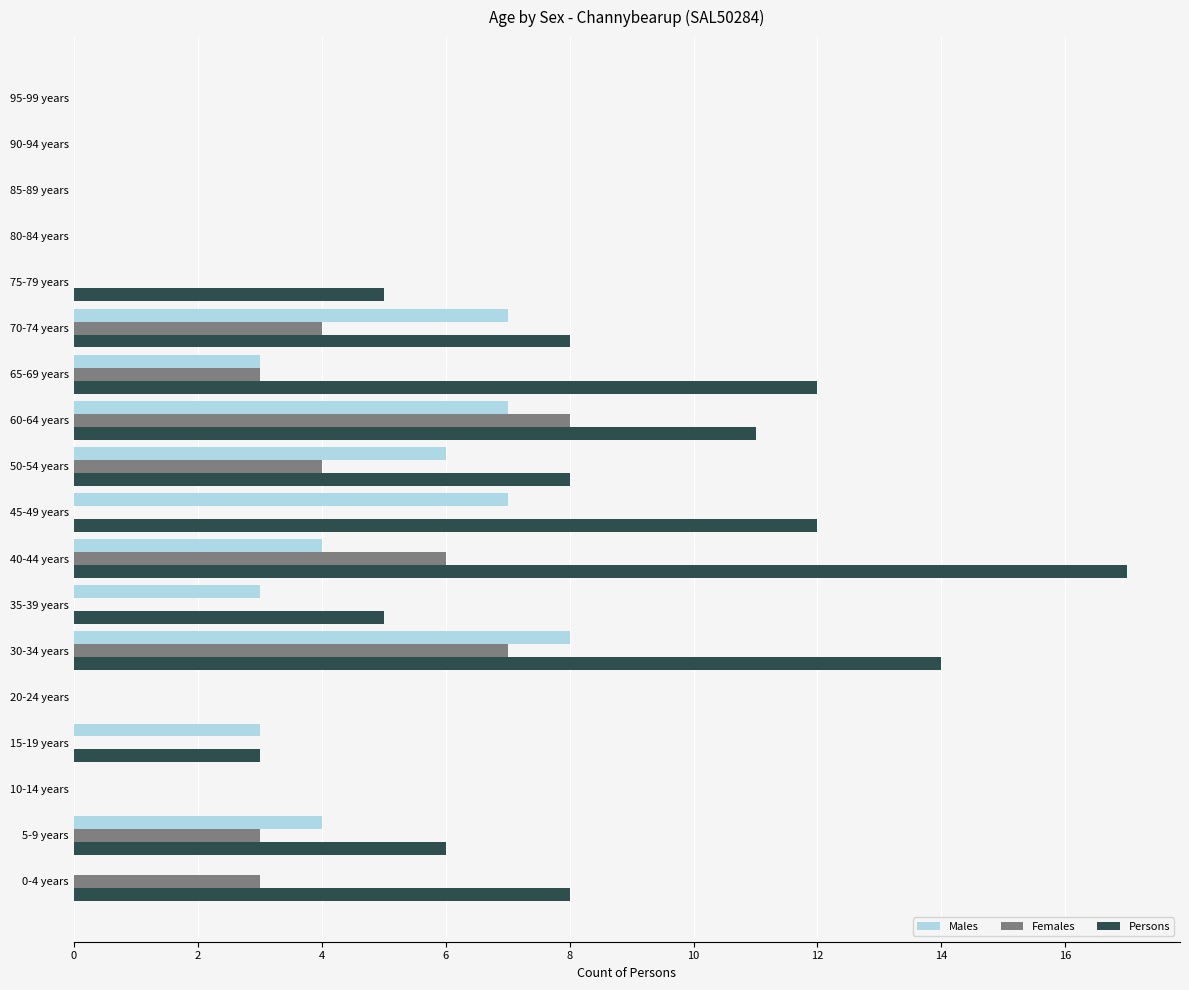

Which category has the highest value in the Males series?

30-34 years